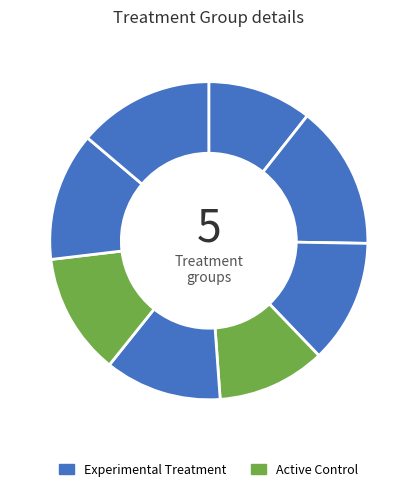

How many segments does this pie chart have?

8